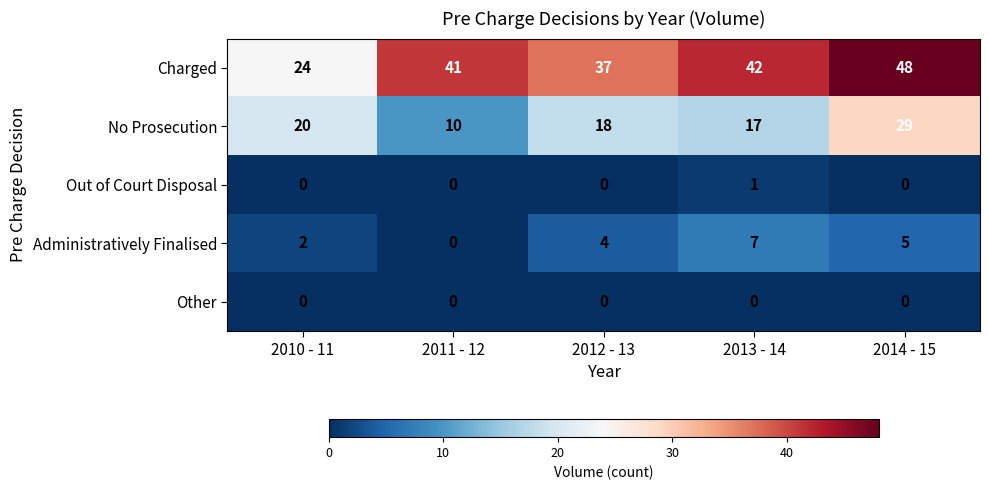

What is the spread (max minus min) of values at 2011 - 12?

41